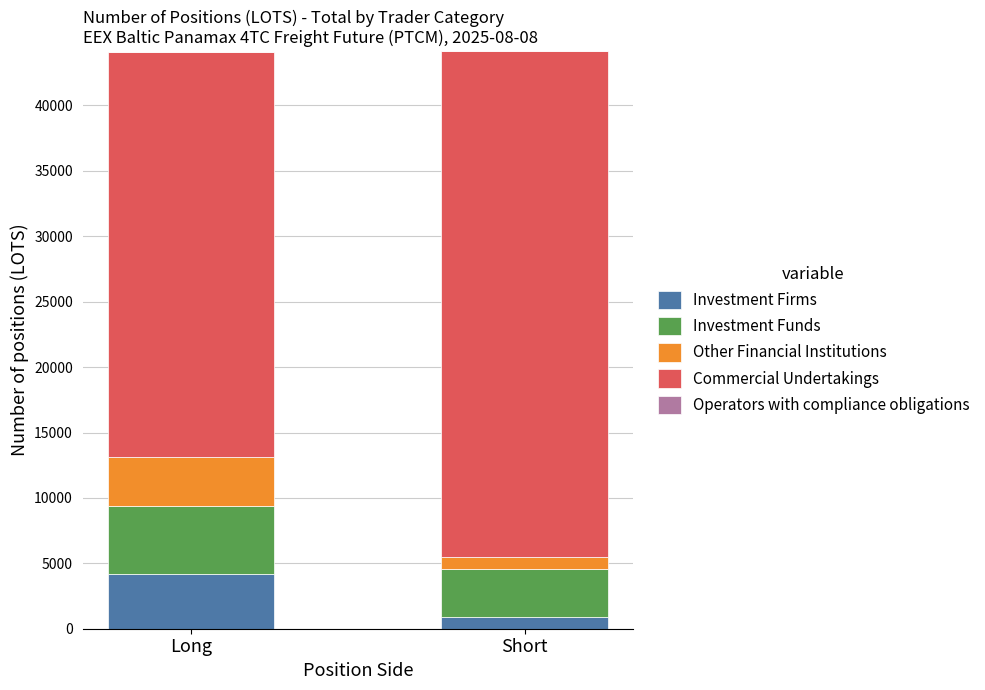

What is the sum of the Investment Firms values at Long and Short?

5070.6